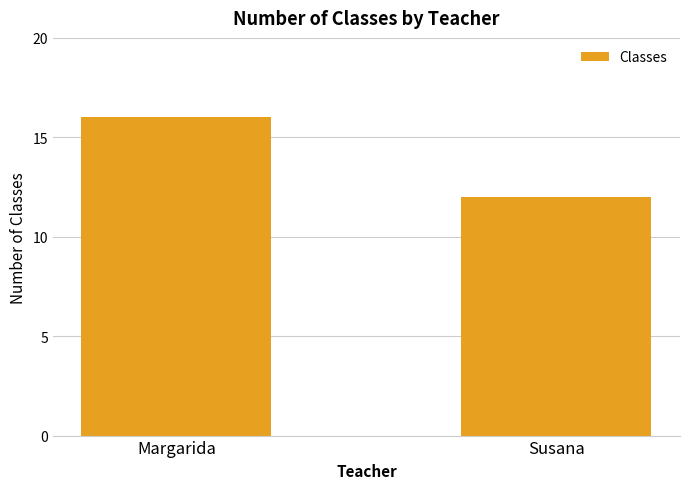

What is the label of the 1st bar from the right?

Susana